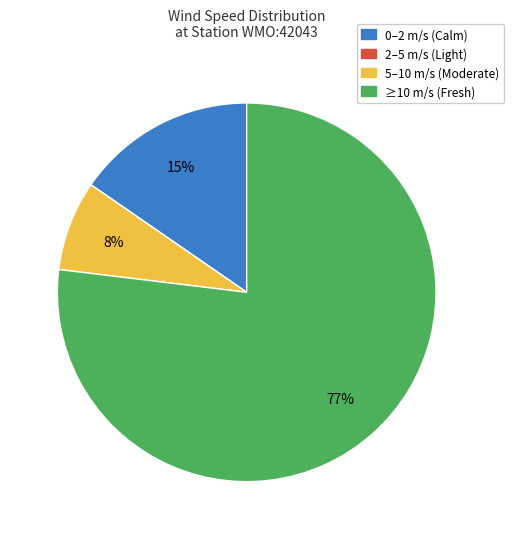

To the nearest percent, what is the average slice percentage?

25%